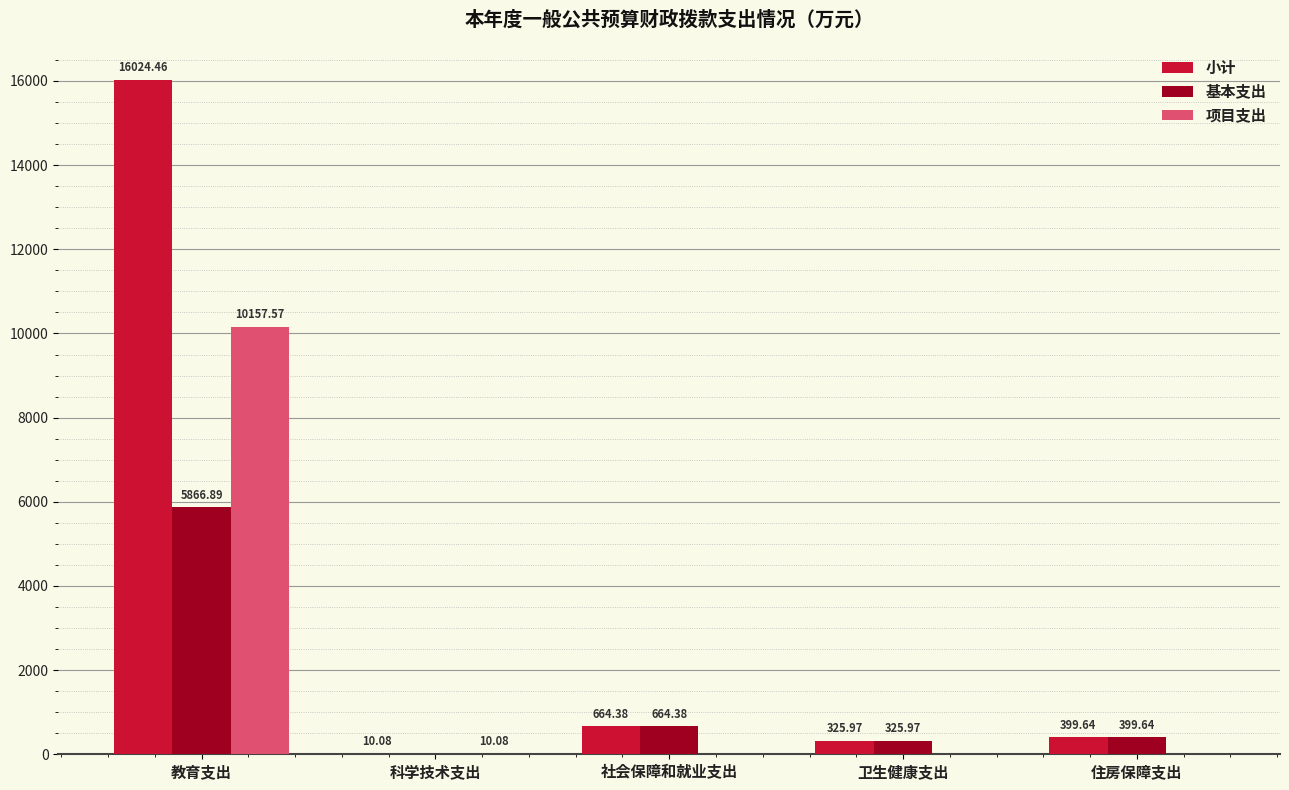

What is the sum of all 小计 values?

17424.5